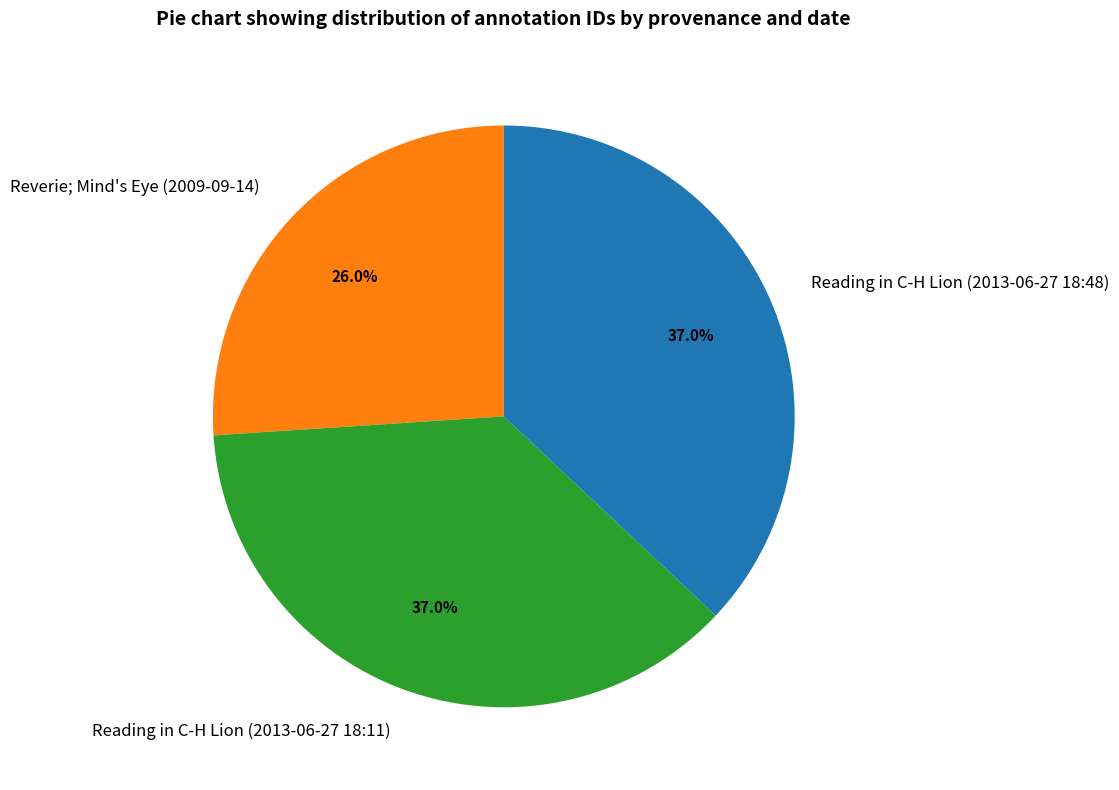

How many segments does this pie chart have?

3